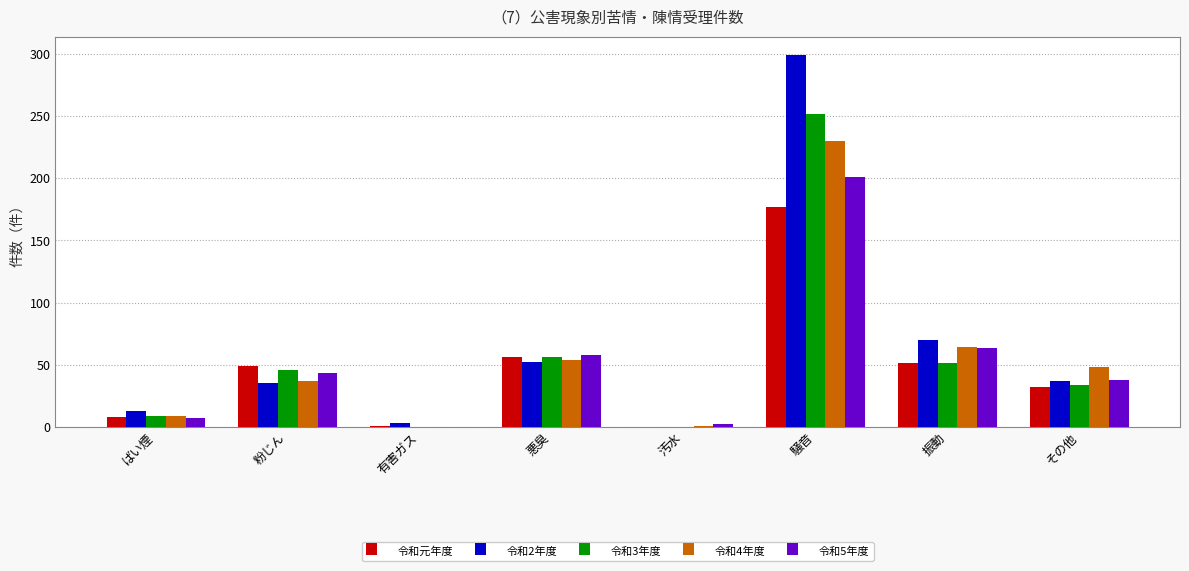

What is the spread (max minus min) of values at 粉じん?

14